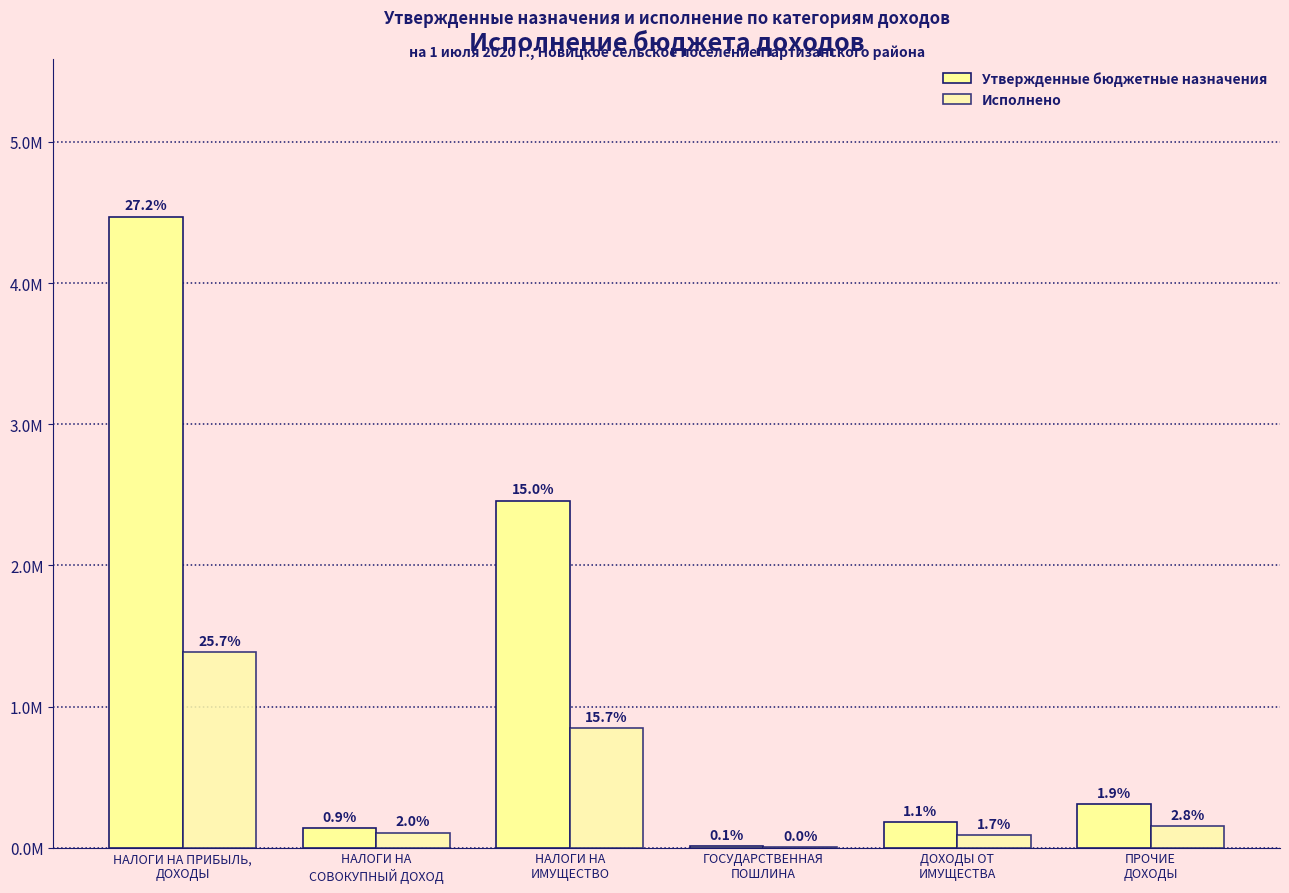

Does the chart contain stacked bars?

No